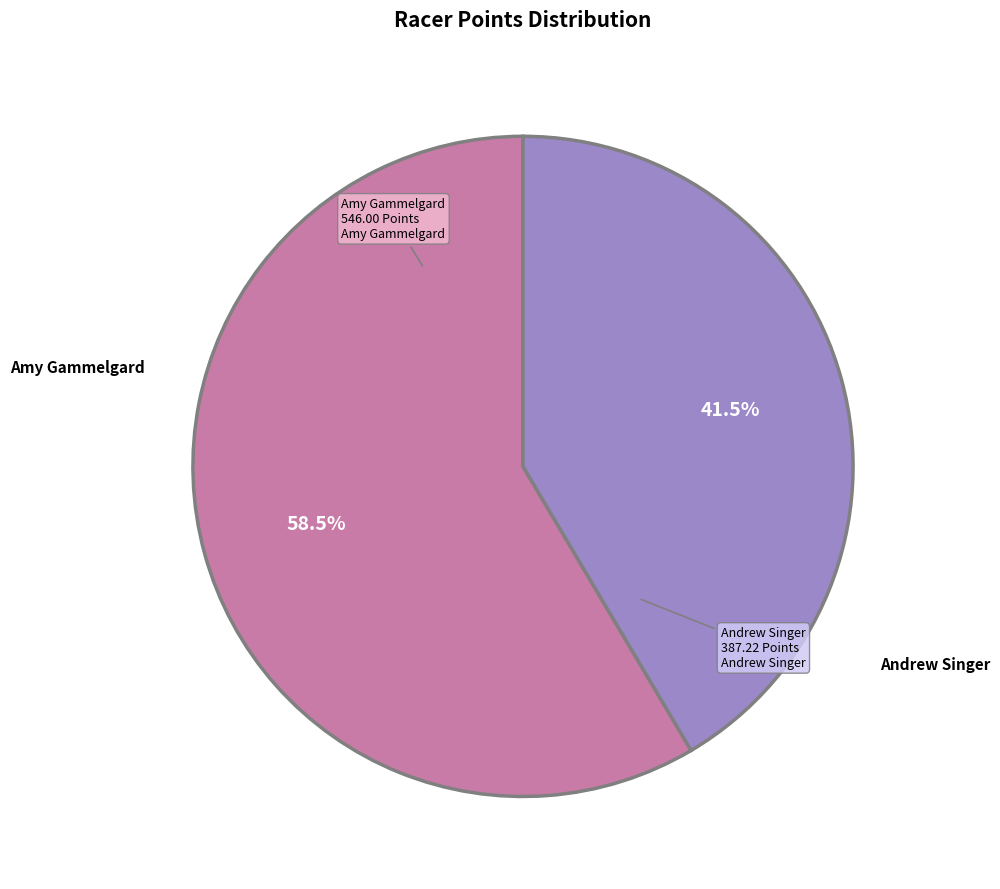

Count the number of slices in the pie.

2